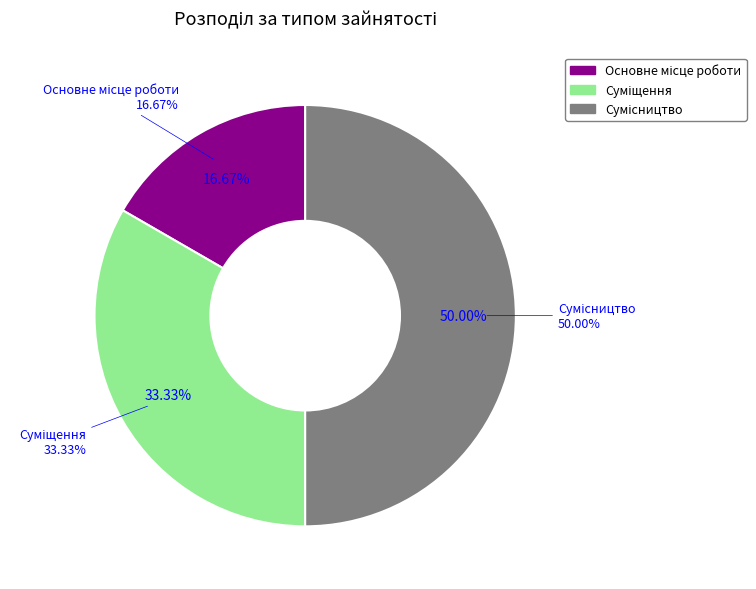

Rank the categories by value from lowest to highest.

Основне місце роботи, Суміщення, Сумісництво